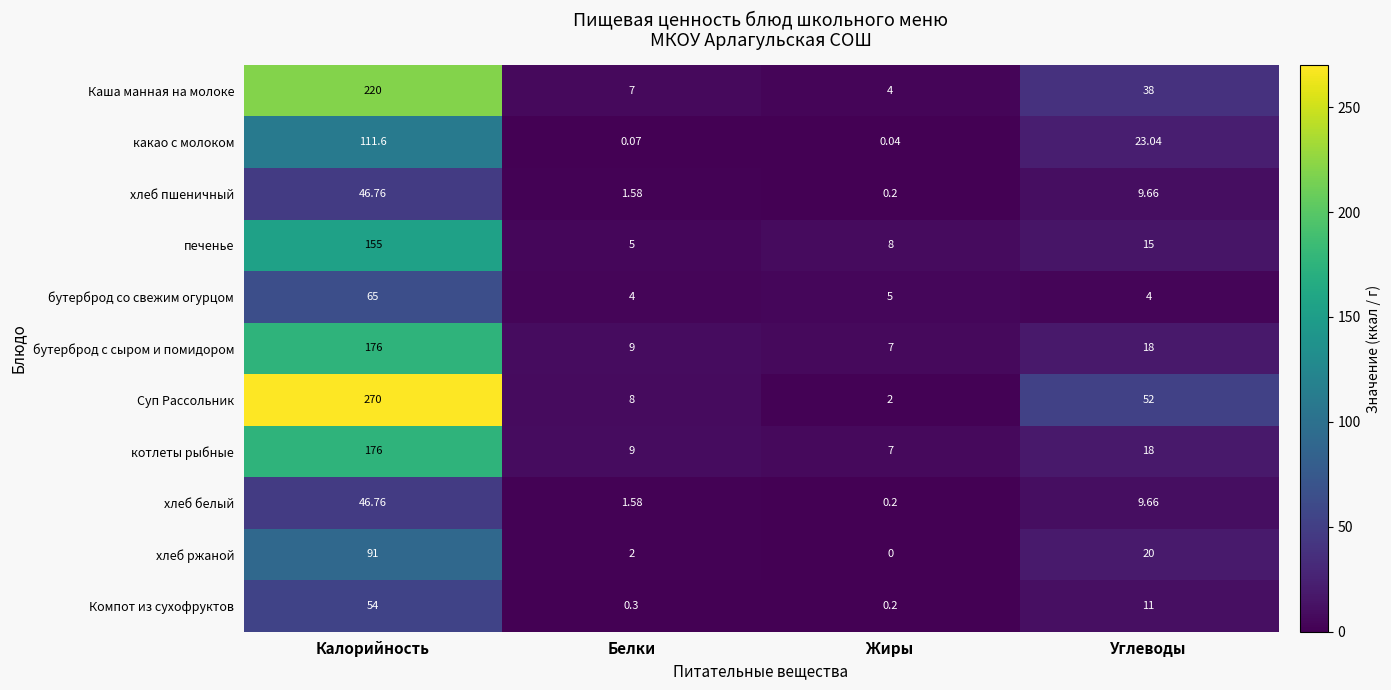

Which category has the highest value across all series?

Калорийность